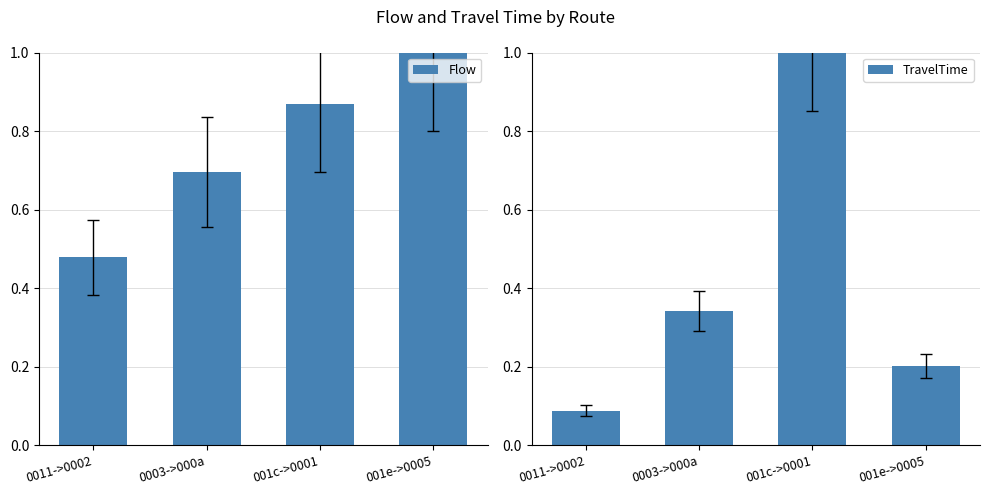

Count the Flow values in the range 0 to 1.

4